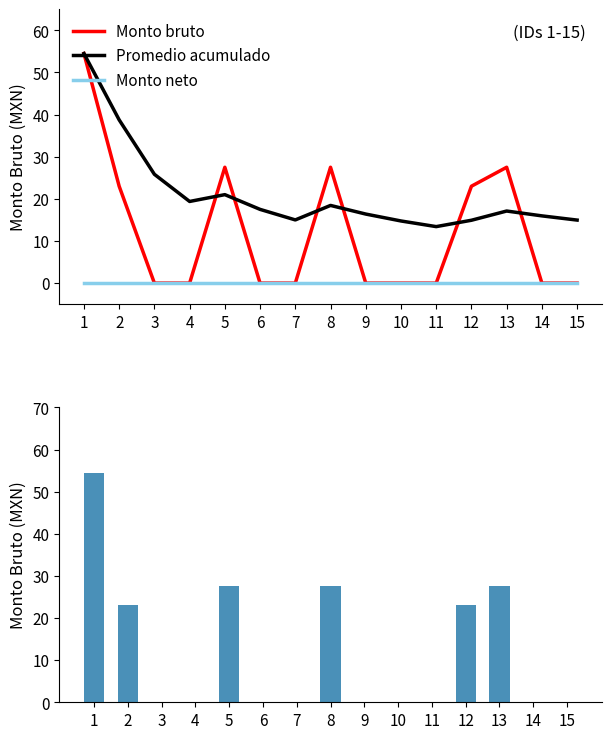

The value of Monto neto at 14 is 0.0. True or false?

True